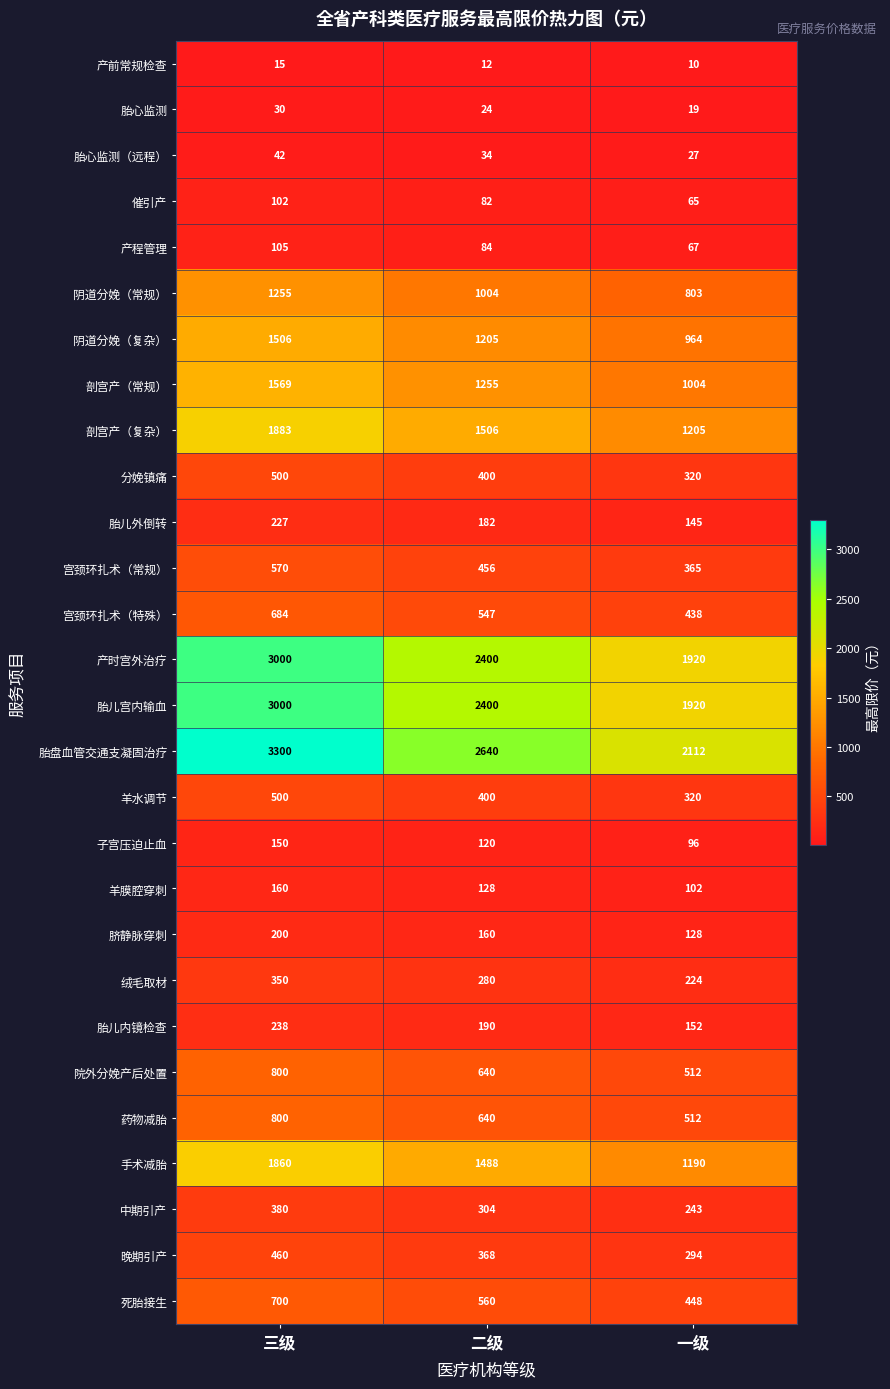

Is it true that 阴道分娩（常规） equals 1255 at 三级?

True